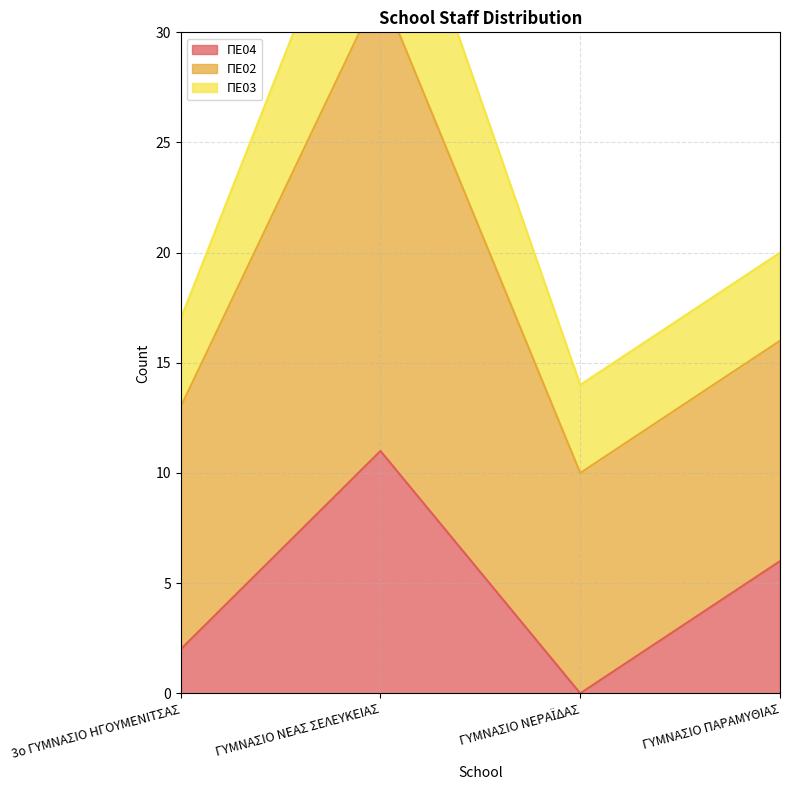

At which label does ΠΕ02 first exceed 11?

ΓΥΜΝΑΣΙΟ ΝΕΑΣ ΣΕΛΕΥΚΕΙΑΣ